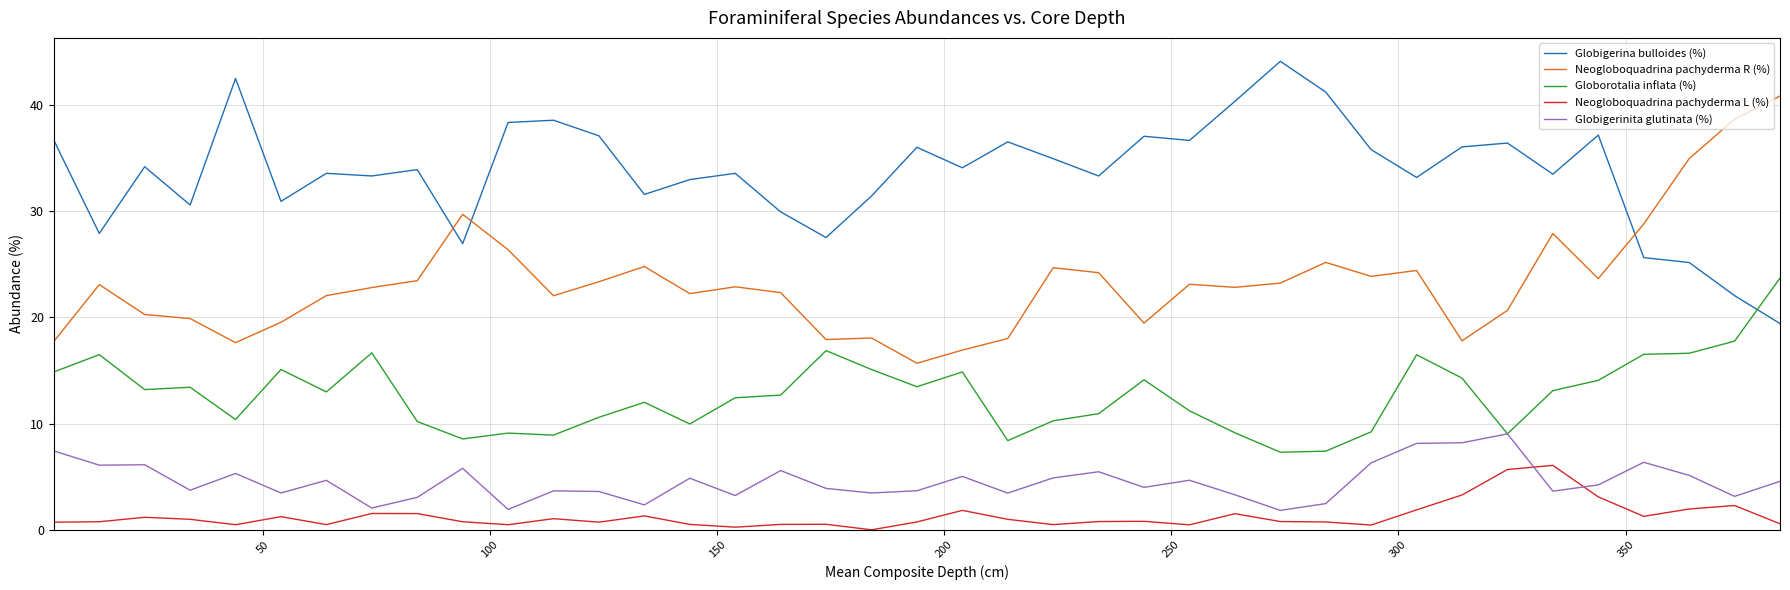

Which series has the largest total across all categories?

Globigerina bulloides (%)